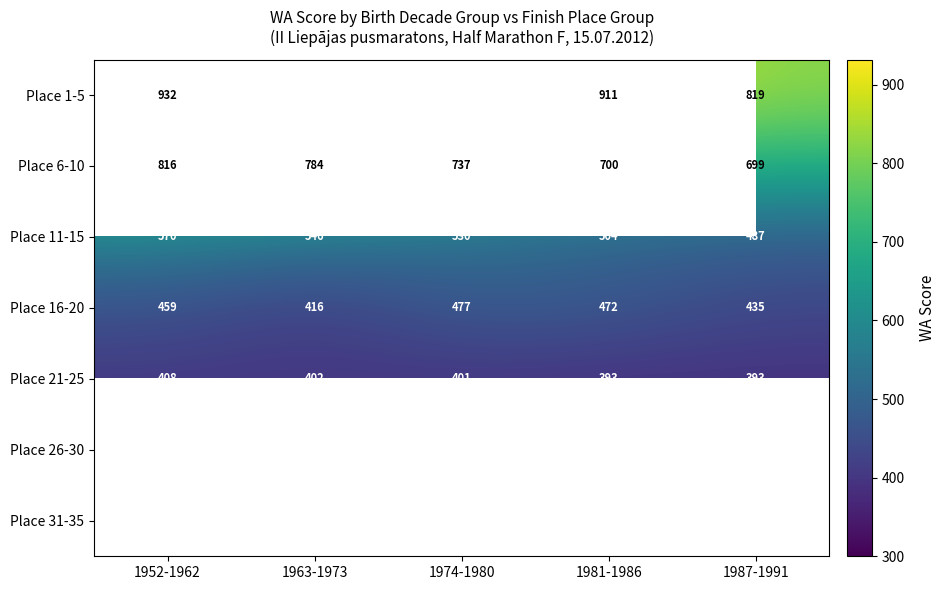

At 1952-1962, list the series in order from largest to smallest.

Place 1-5, Place 6-10, Place 11-15, Place 16-20, Place 21-25, Place 26-30, Place 31-35